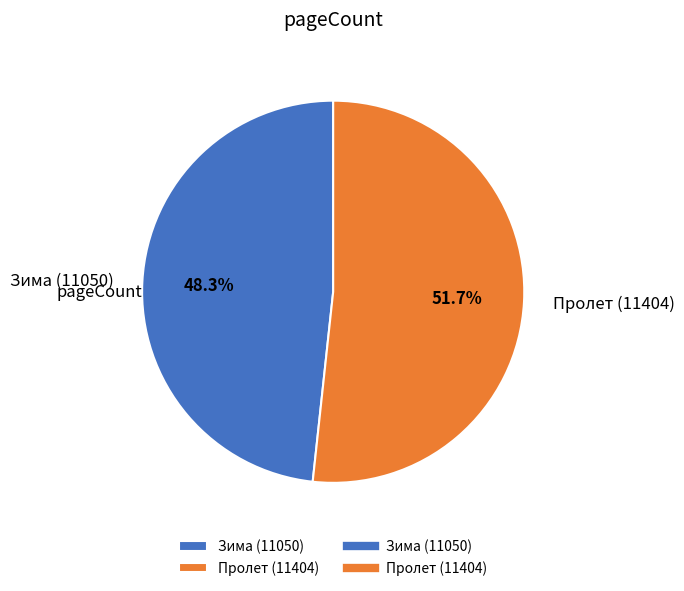

What is the smallest slice in the pie chart?

Зима (11050)